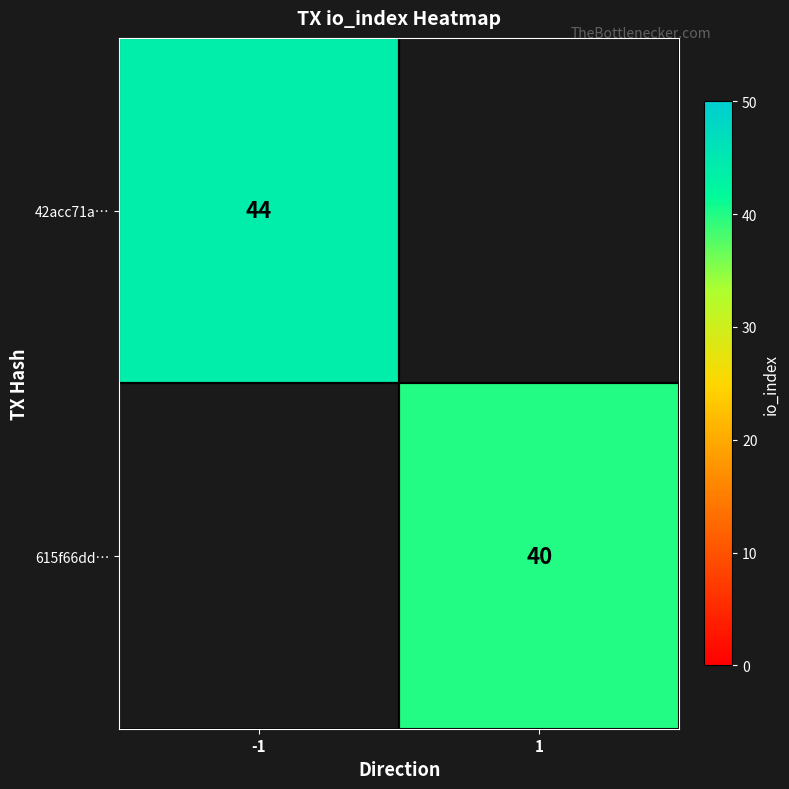

What is the greatest value displayed?

44.0